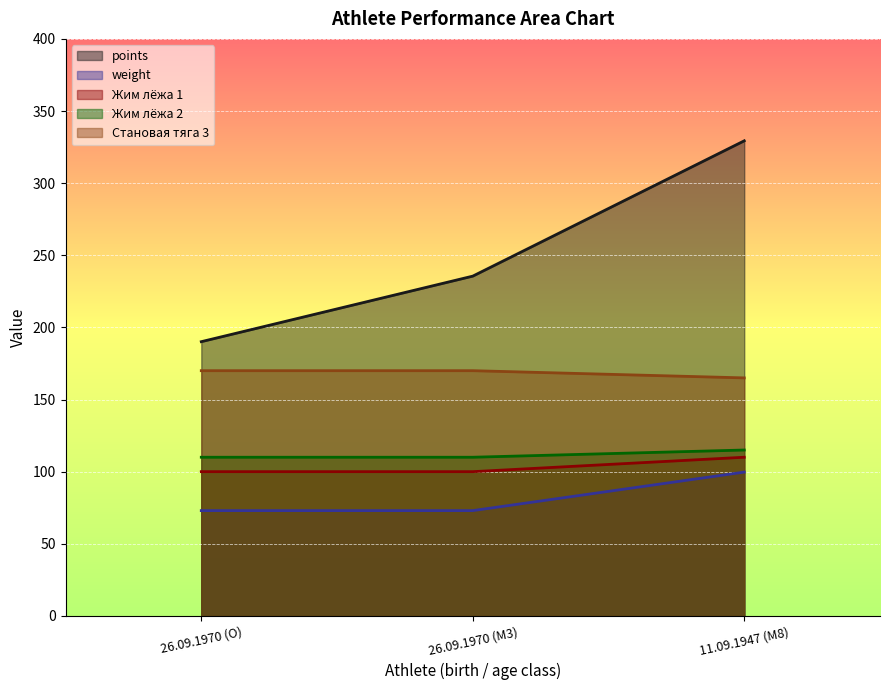

Count the number of categories in the chart.

3